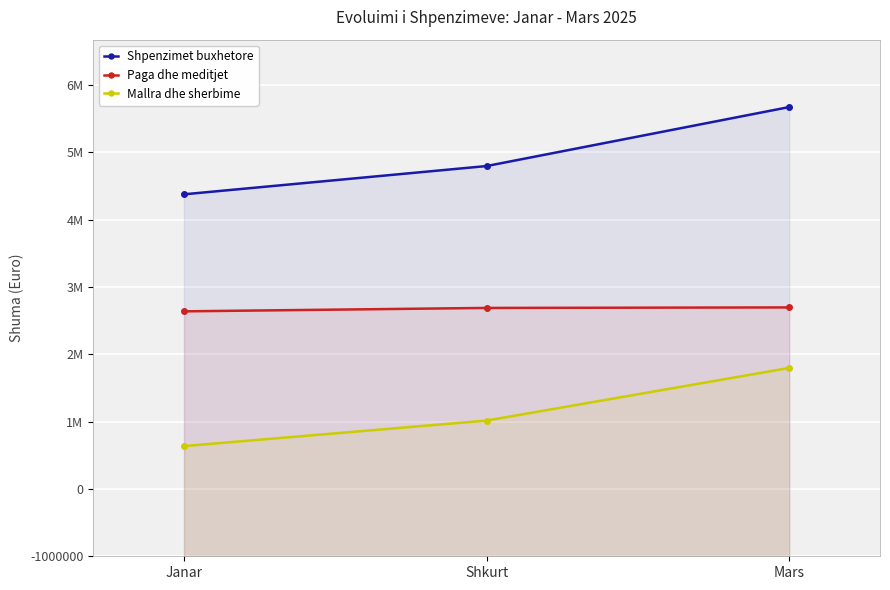

Which series changed the most between Janar and Shkurt?

Shpenzimet buxhetore